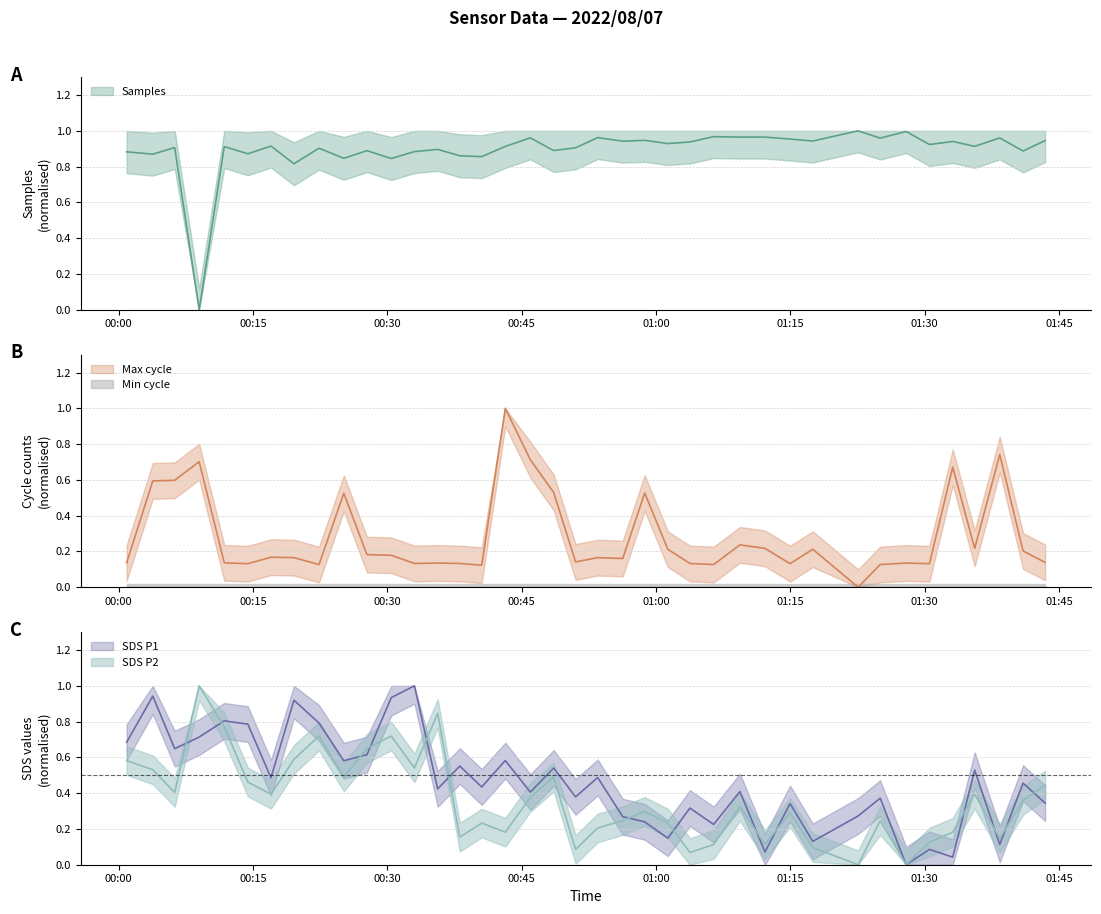

True or false: Samples has a value of 0.5 at 29.

False